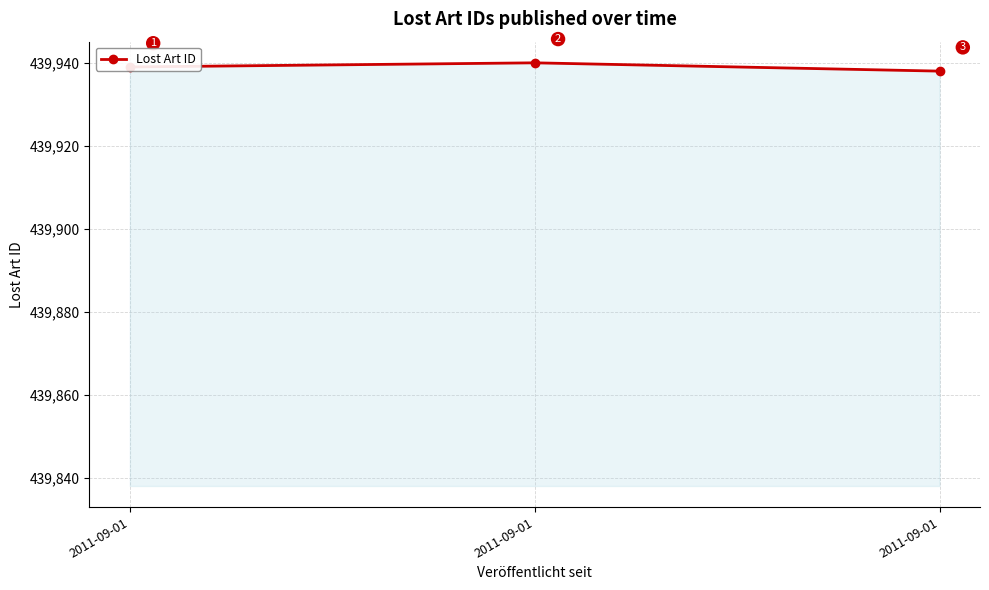

What is the greatest value displayed?

439940